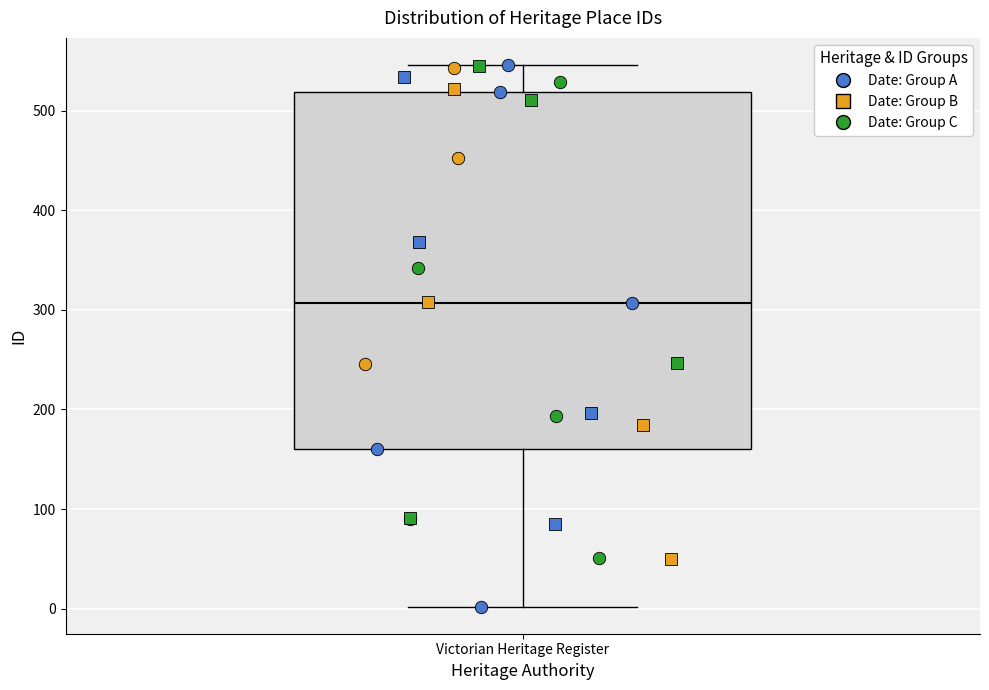

Read this box plot against the y-axis: the position of the median line, the range covered by the box, and the ends of both whiskers. The values are not printed on the chart, so give them approximately, as read against the axis.

median 310, box 160 to 520, whiskers 0 to 550